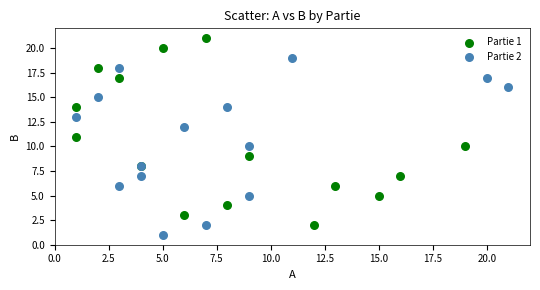

What are all the series names shown in the legend?

Partie 1, Partie 2